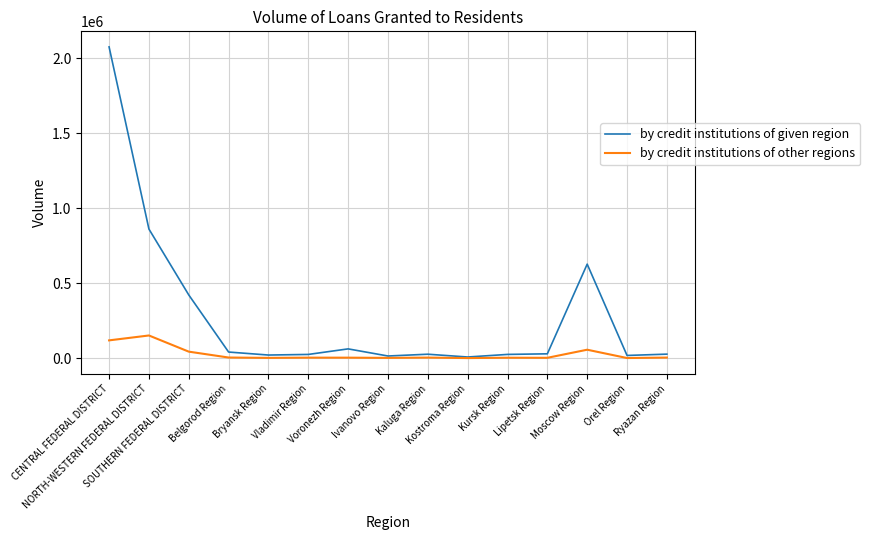

What is the difference between the maximum and minimum values in the by credit institutions of given region series?

2066273